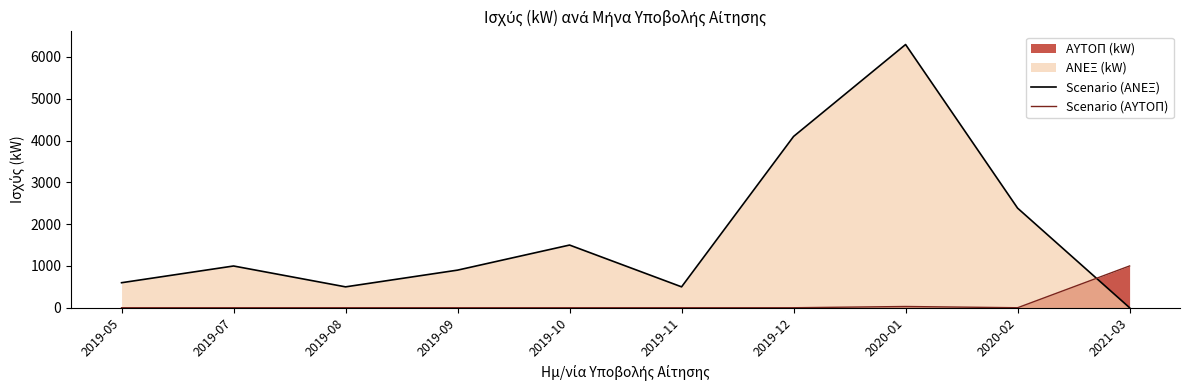

At which category does Scenario (ΑΥΤΟΠ) reach its first local valley?

2020-02